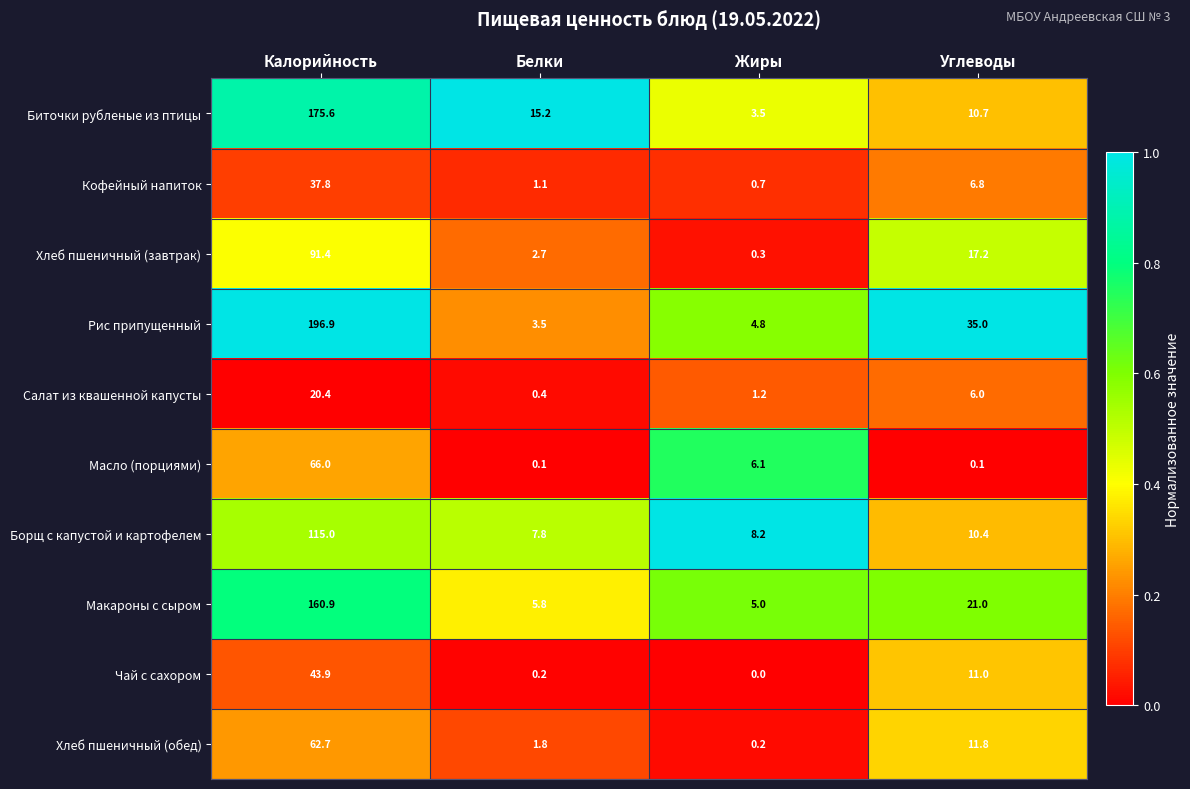

What is the sum of all Салат из квашенной капусты values?

28.0